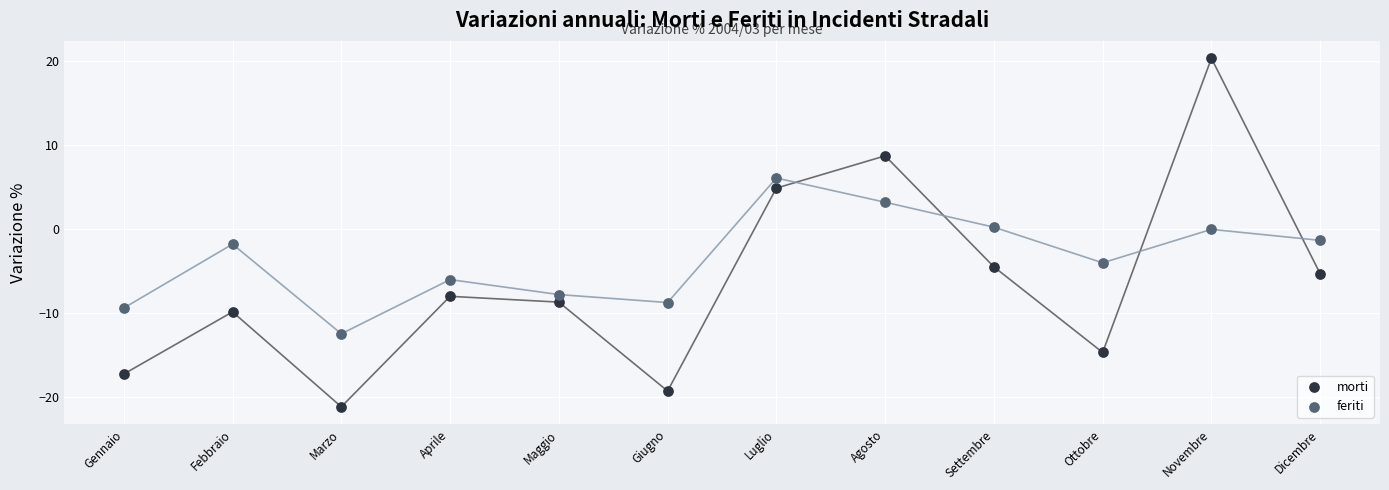

Across all data points, what is the range of Y values (max minus min)?

41.5